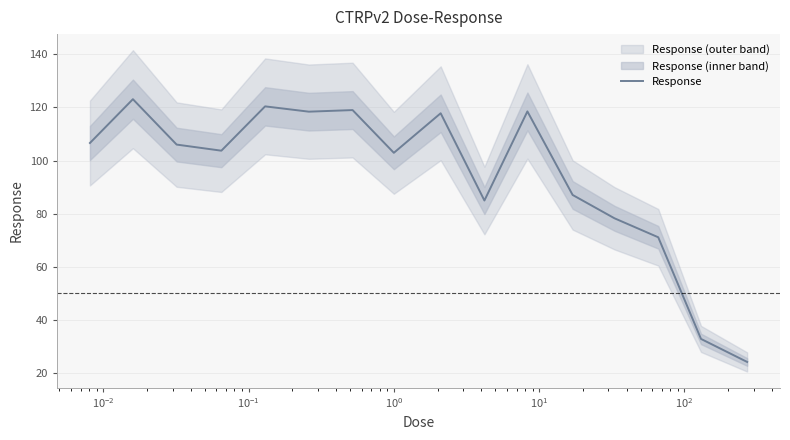

What is the value of the 3rd point from the left?

106.0